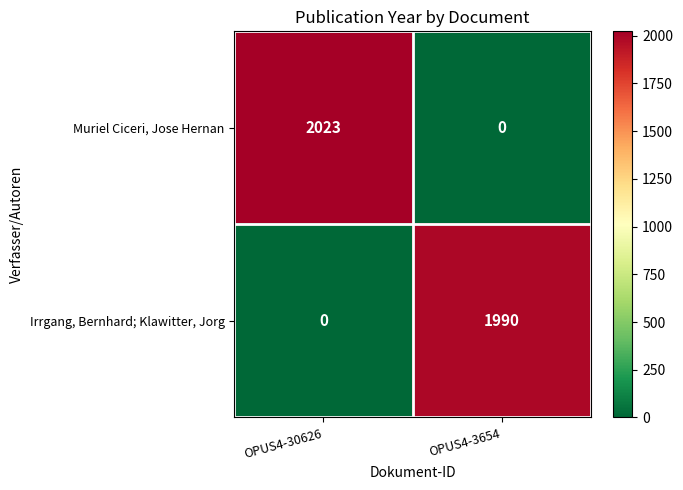

Is it true that Irrgang, Bernhard; Klawitter, Jorg equals 1990 at OPUS4-3654?

True